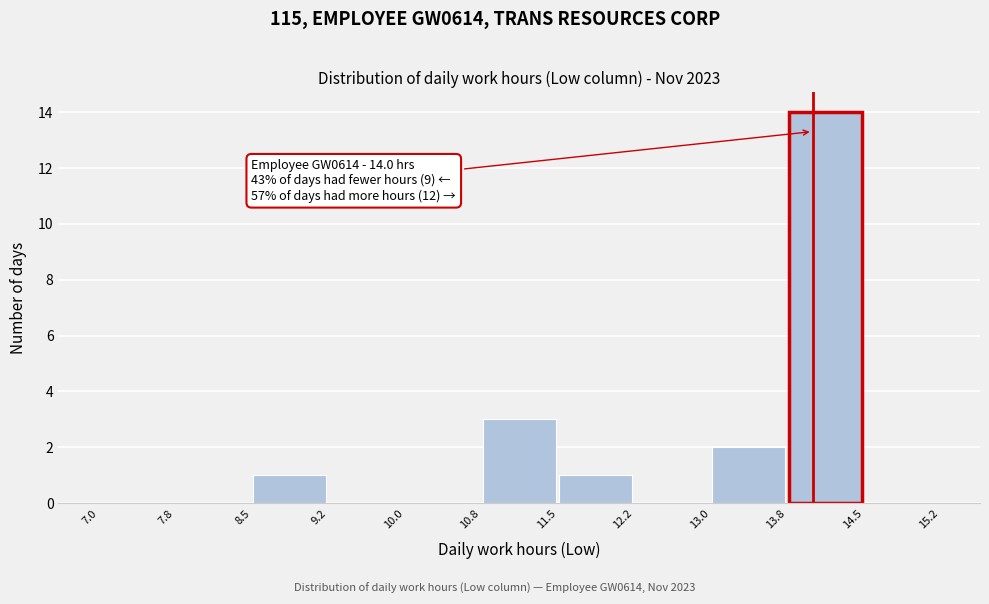

Over which range of the x-axis is the bar tallest?

13.8 to 14.5